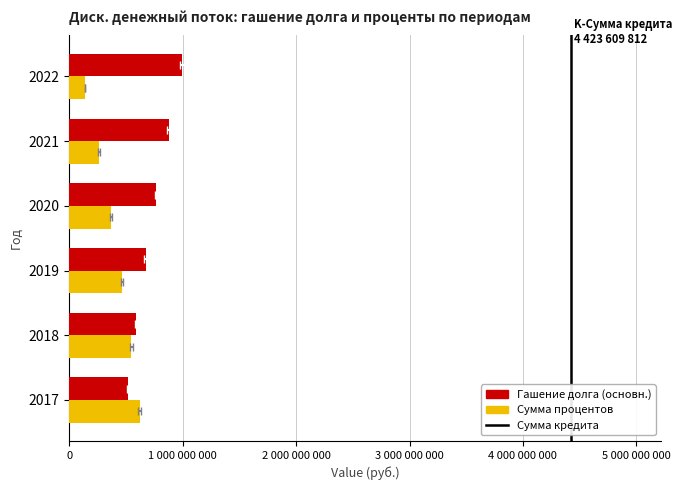

What is the minimum value shown in the chart?

139700893.8